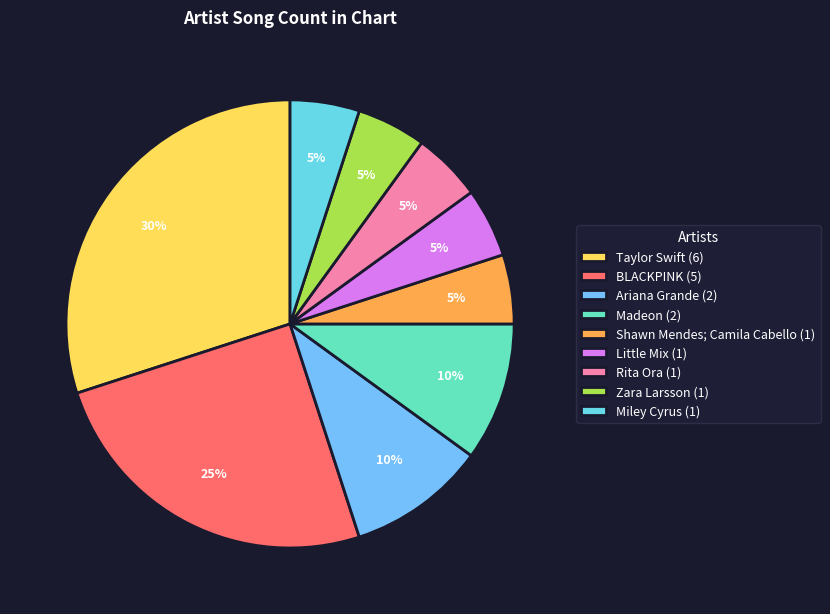

Count the number of slices in the pie.

9